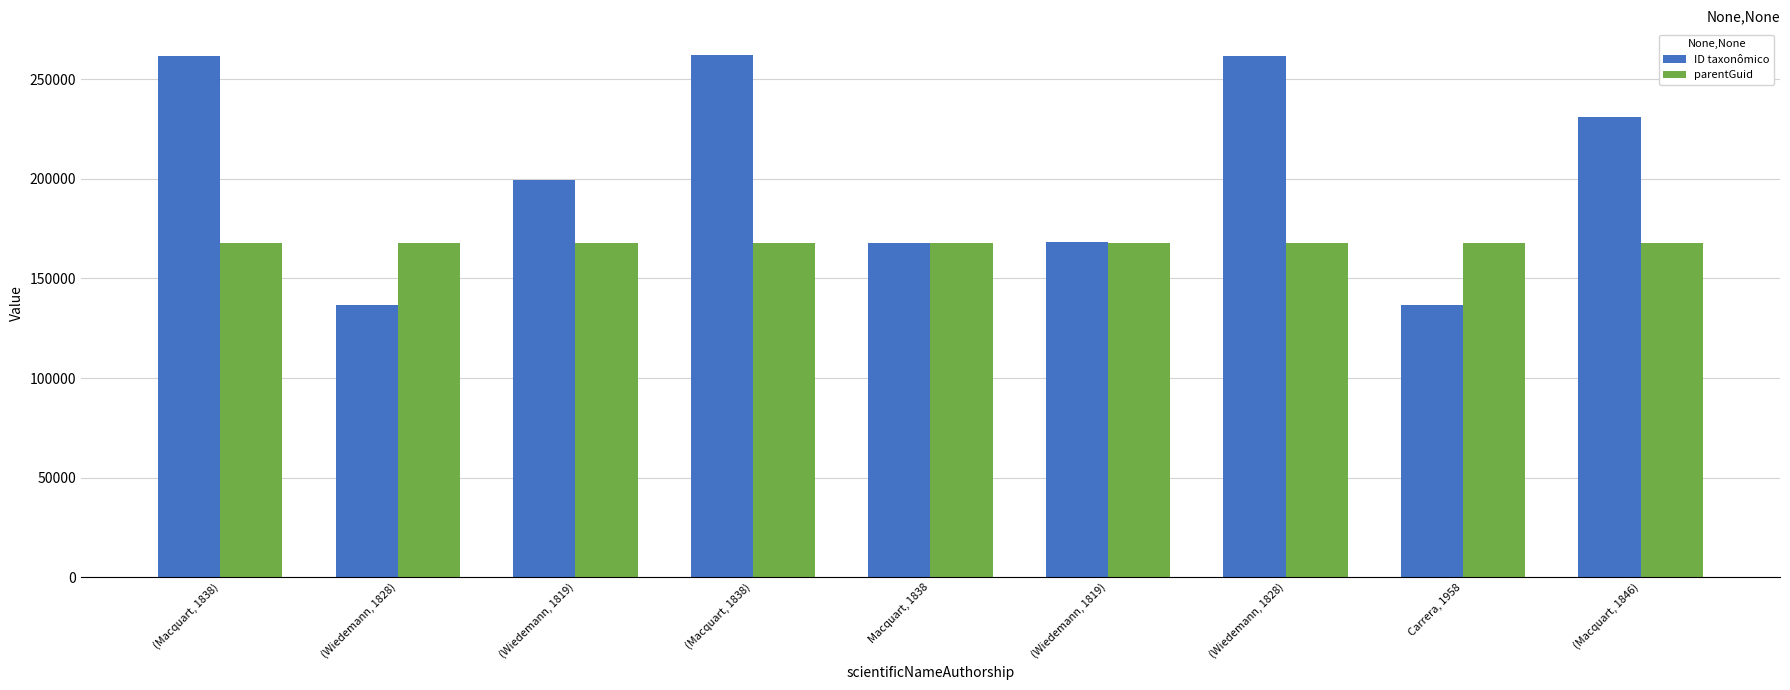

At which label is parentGuid closest to 168003?

(Macquart, 1838)